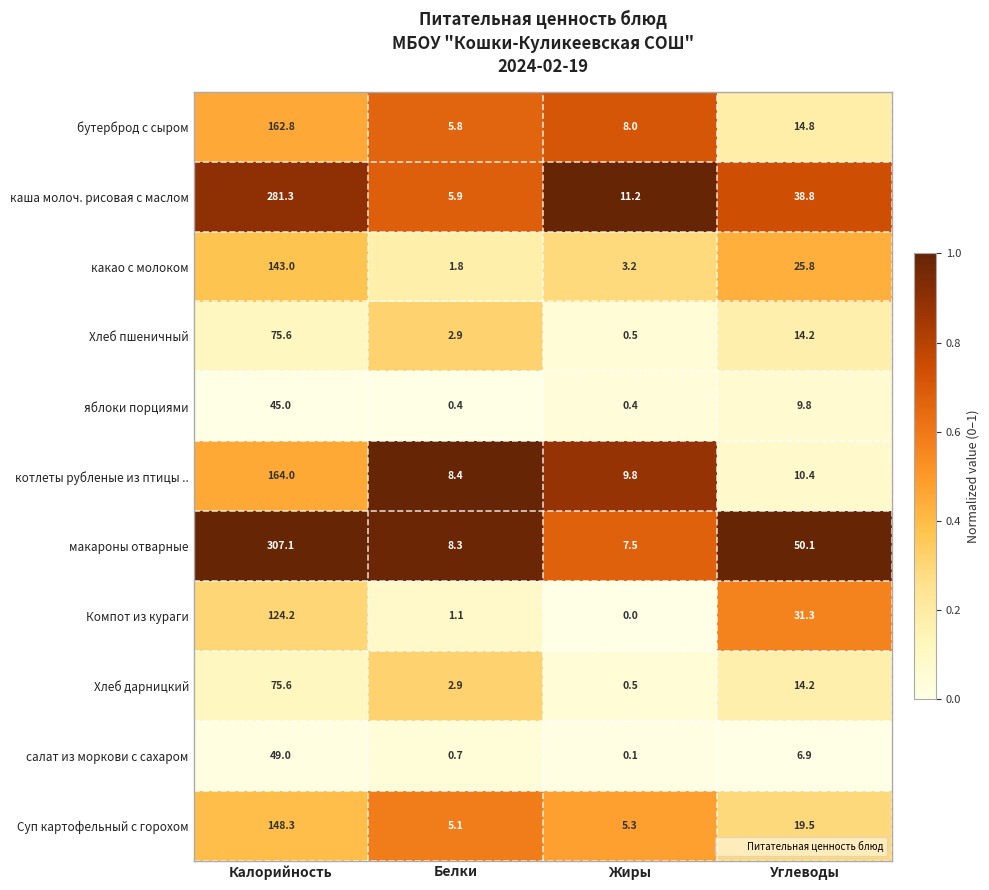

At which label does Компот из кураги reach its minimum?

Жиры